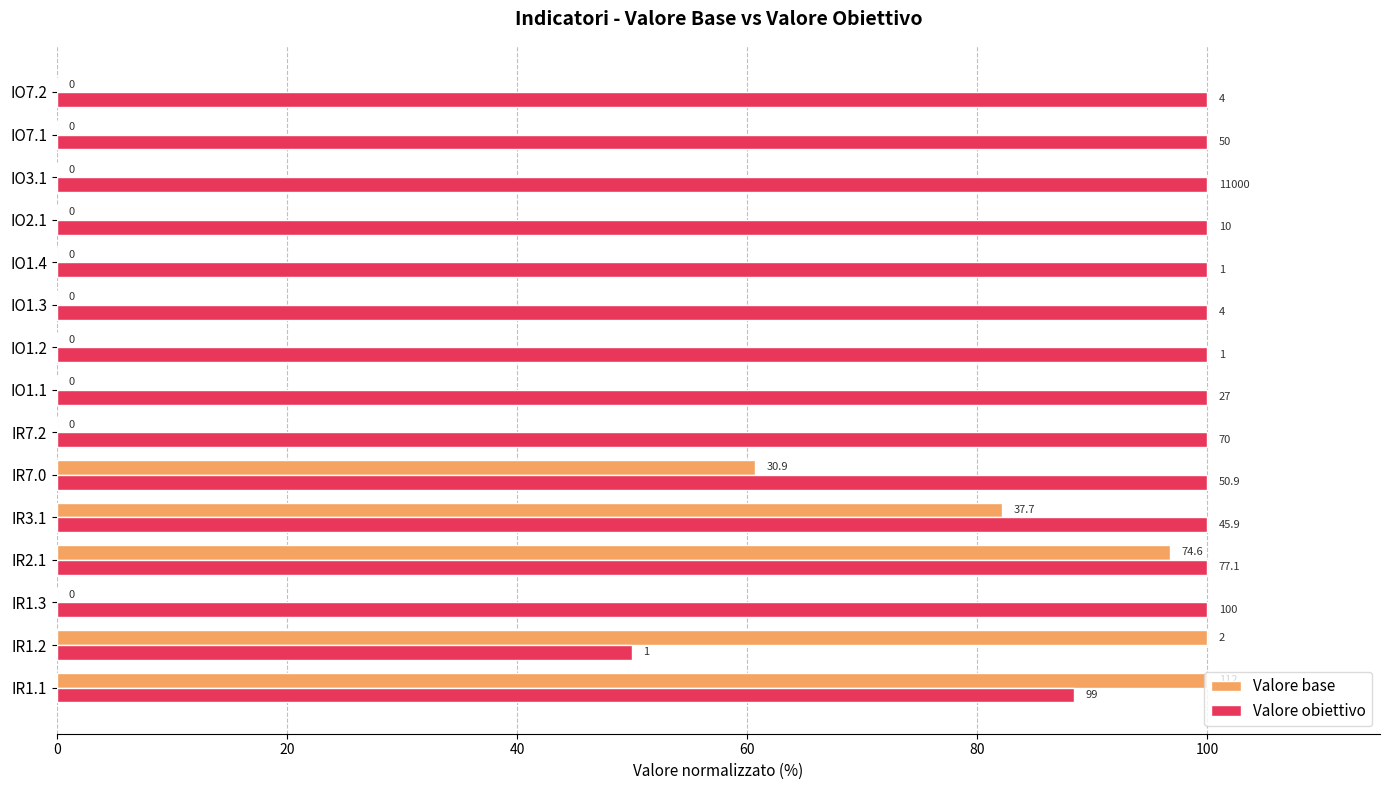

What are all the series names shown in the legend?

Valore base, Valore obiettivo